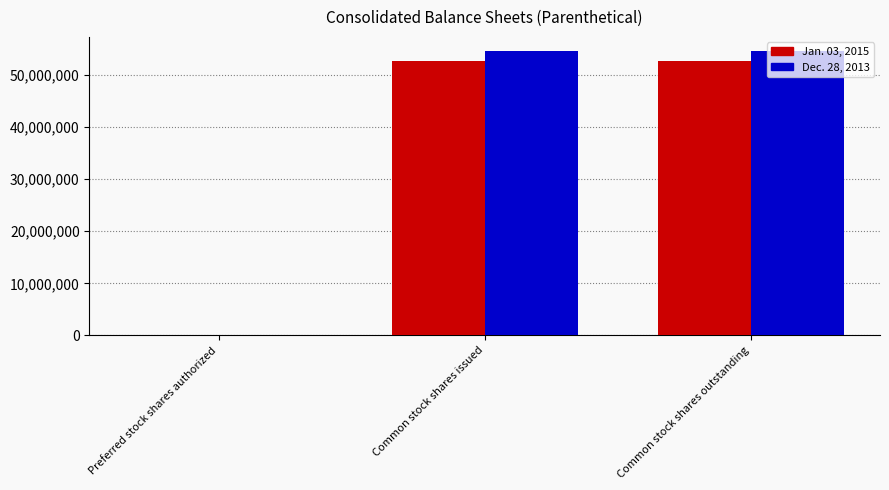

Is it true that Dec. 28, 2013 equals 23112921 at Common stock shares issued?

False